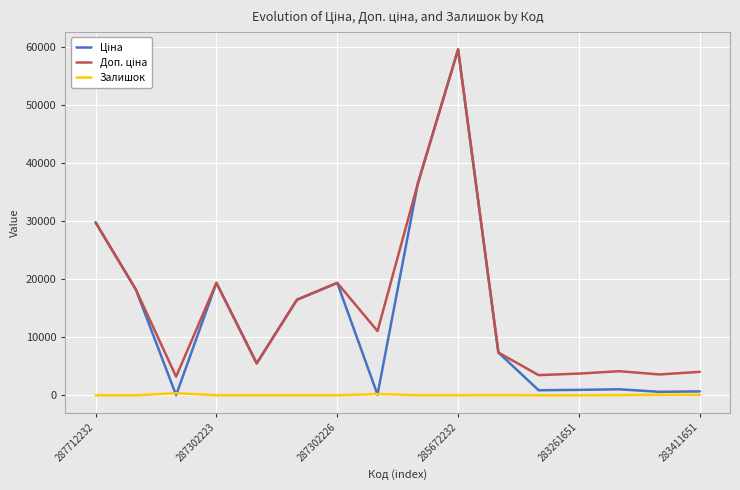

What is the greatest value displayed?

59523.0